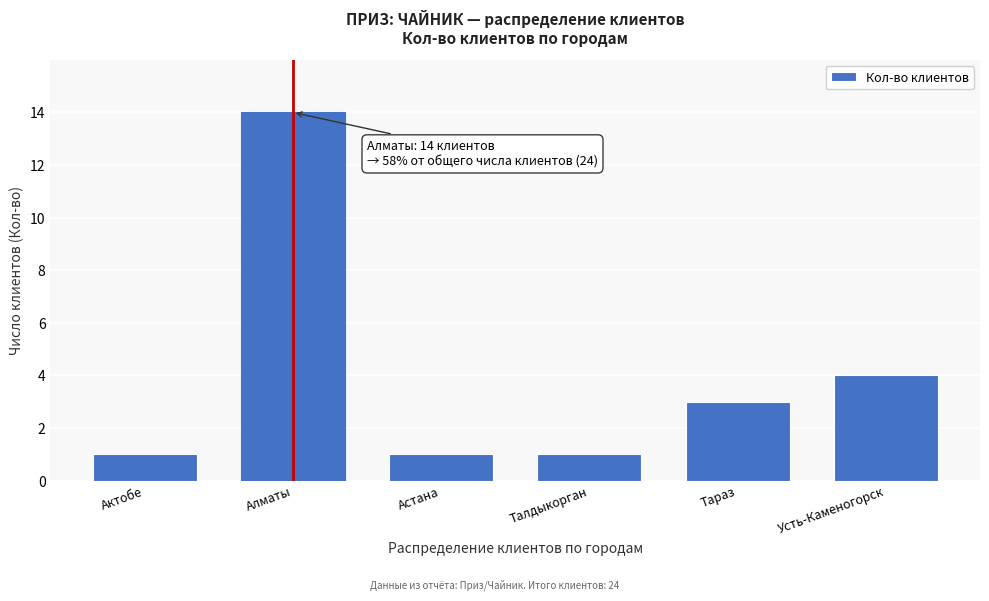

Reading left to right, what are all the values shown in this chart?

1	14	1	1	3	4